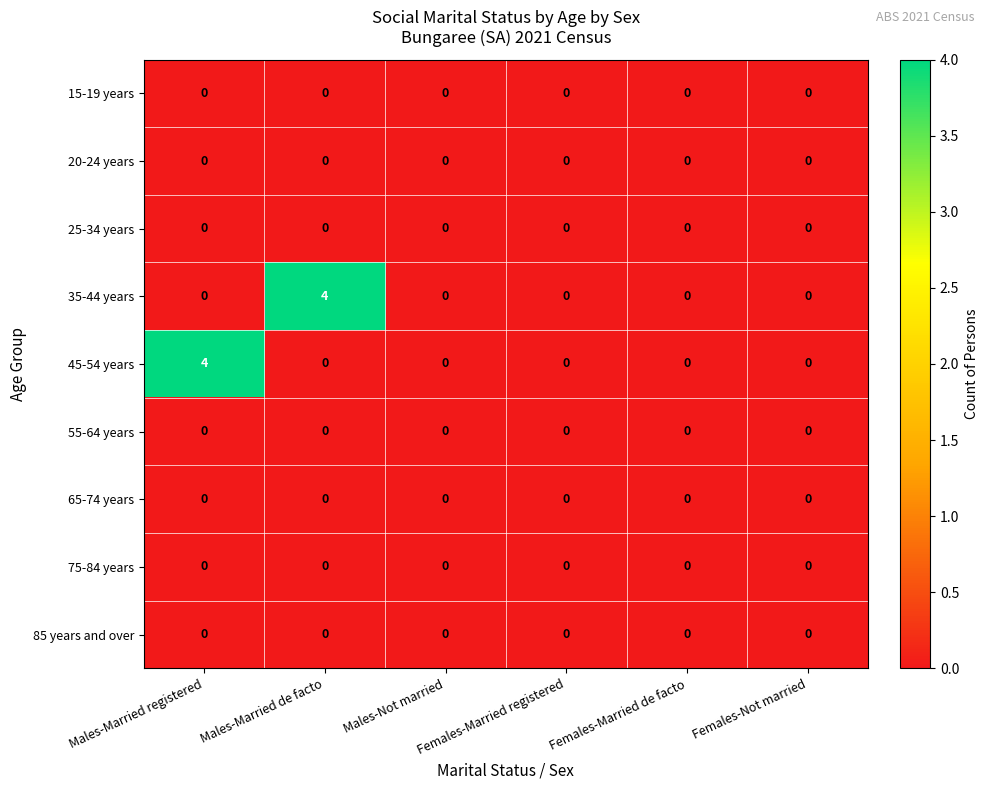

What is the total value across all series at Males-Married de facto?

4